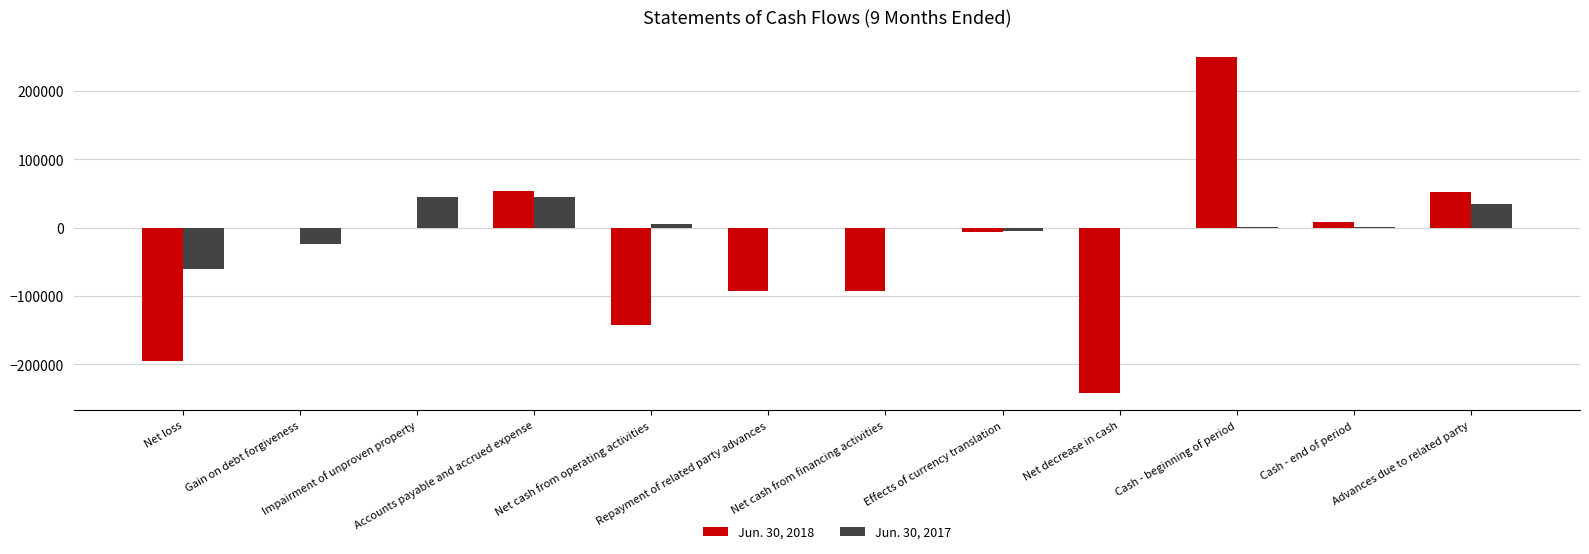

True or false: Jun. 30, 2018 has a value of 51898 at Advances due to related party.

True